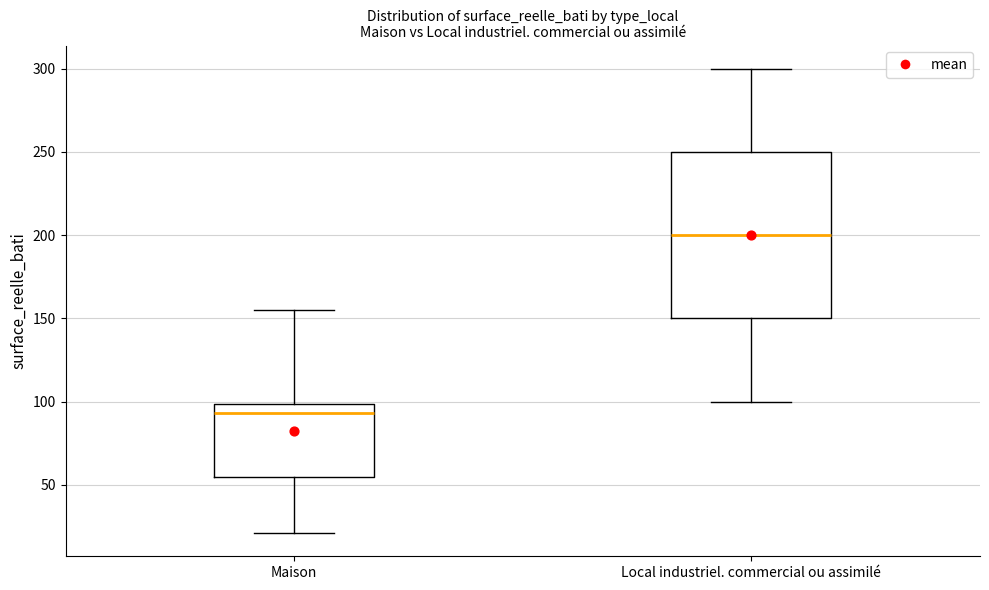

Comparing the boxes themselves (not the whiskers), which one is the tallest?

Local industriel. commercial ou assimilé